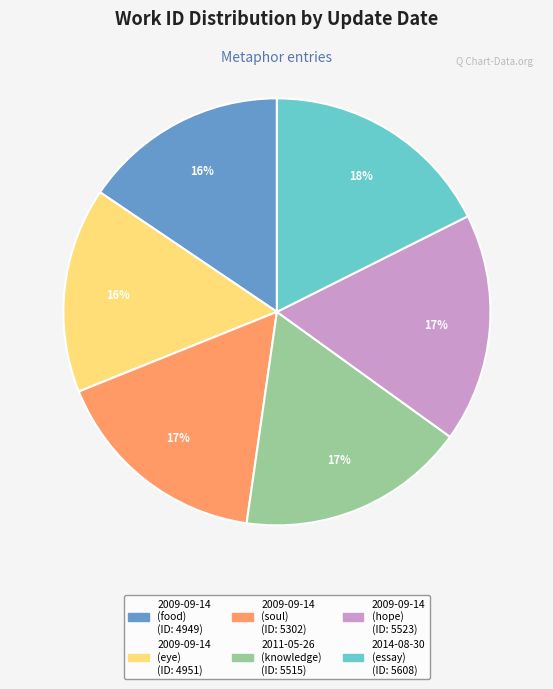

Is there a majority slice in this chart?

No